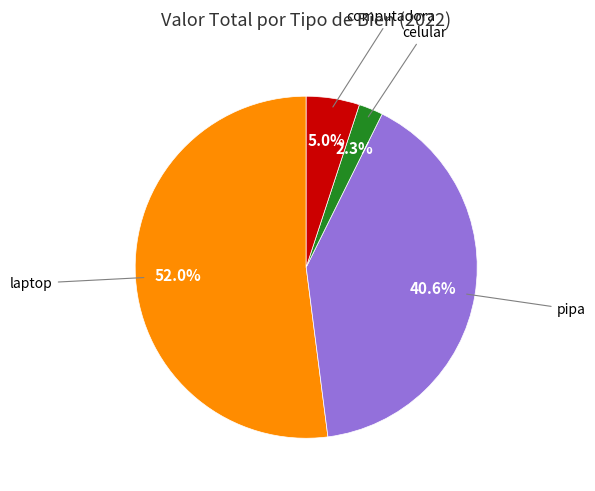

Is there any slice that represents more than half of the pie?

Yes